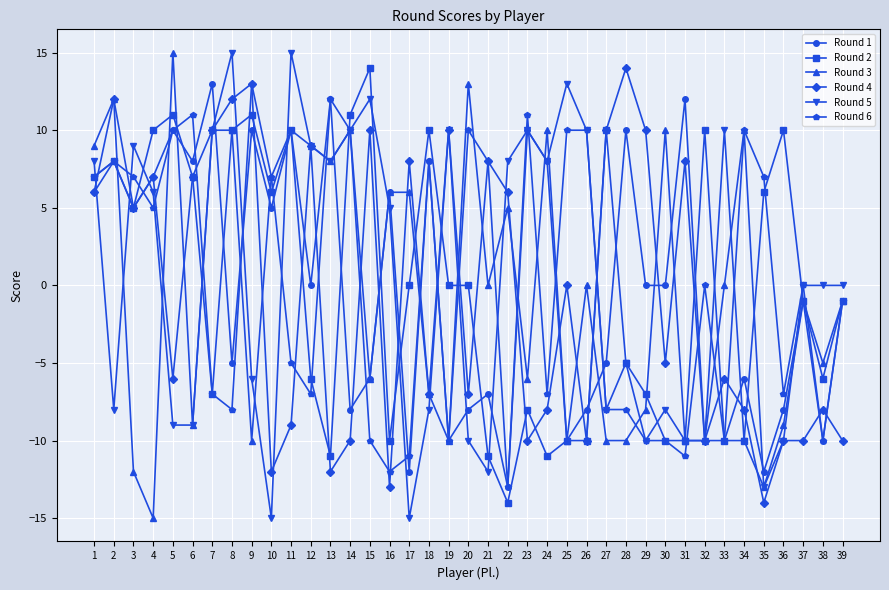

What is the difference between the highest and lowest values at 2?

20